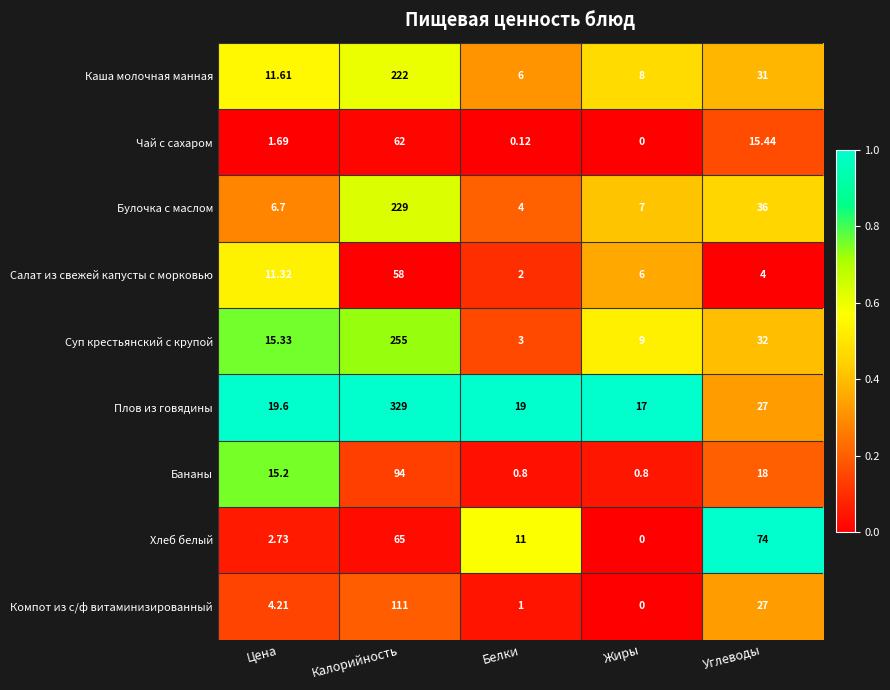

Which series has the largest range (max minus min)?

Плов из говядины